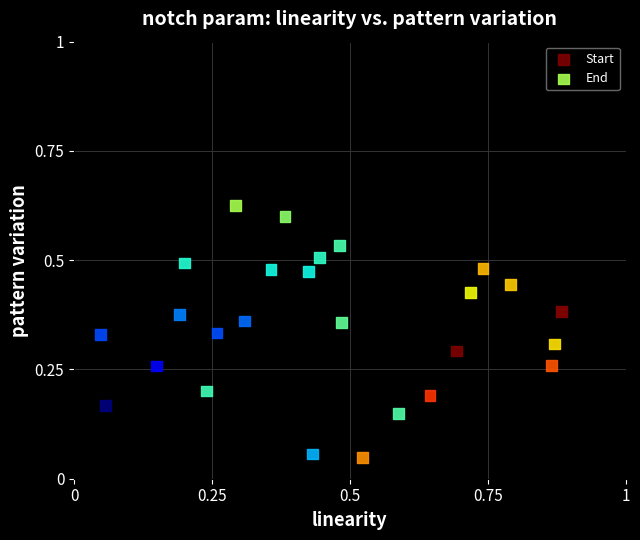

Which series reaches the minimum Y coordinate?

Start